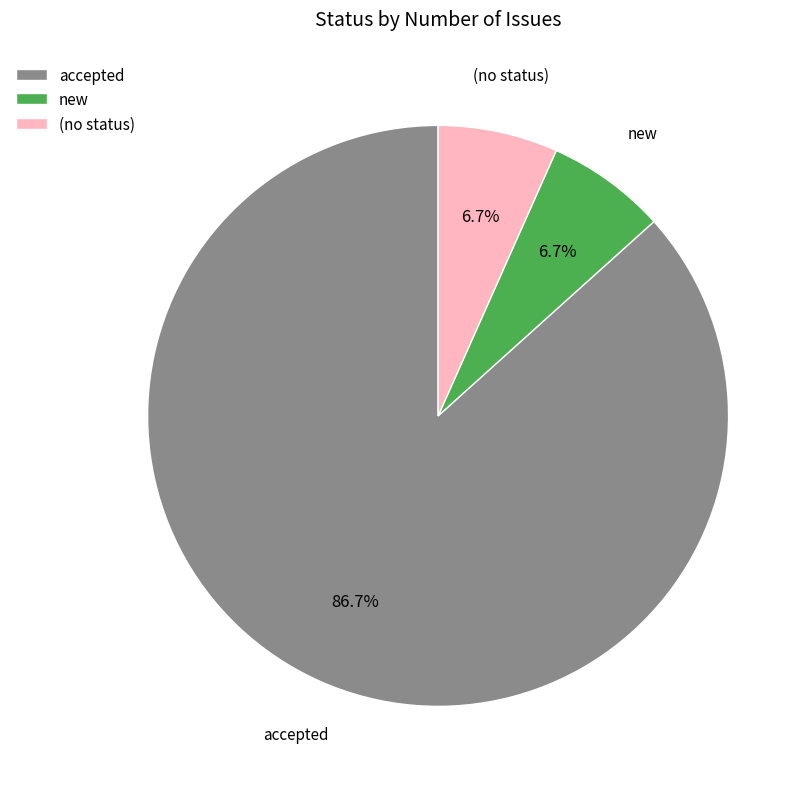

True or false: accepted accounts for 97% of the total.

False